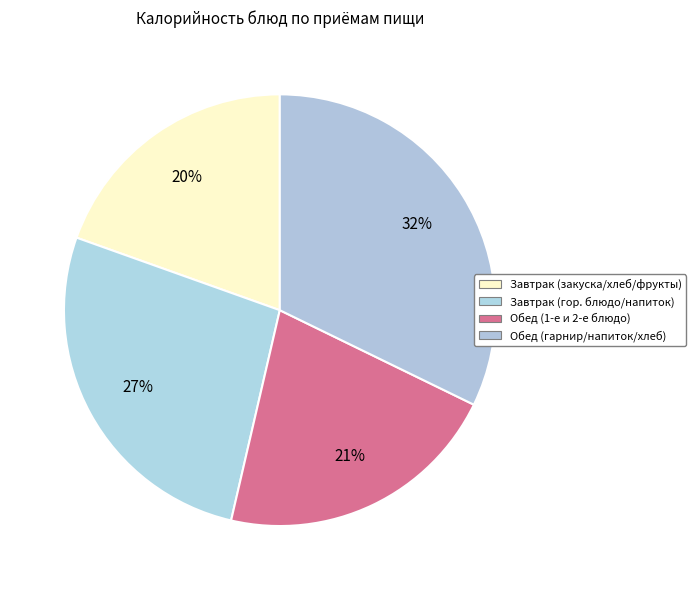

How many slices are in this pie chart?

4